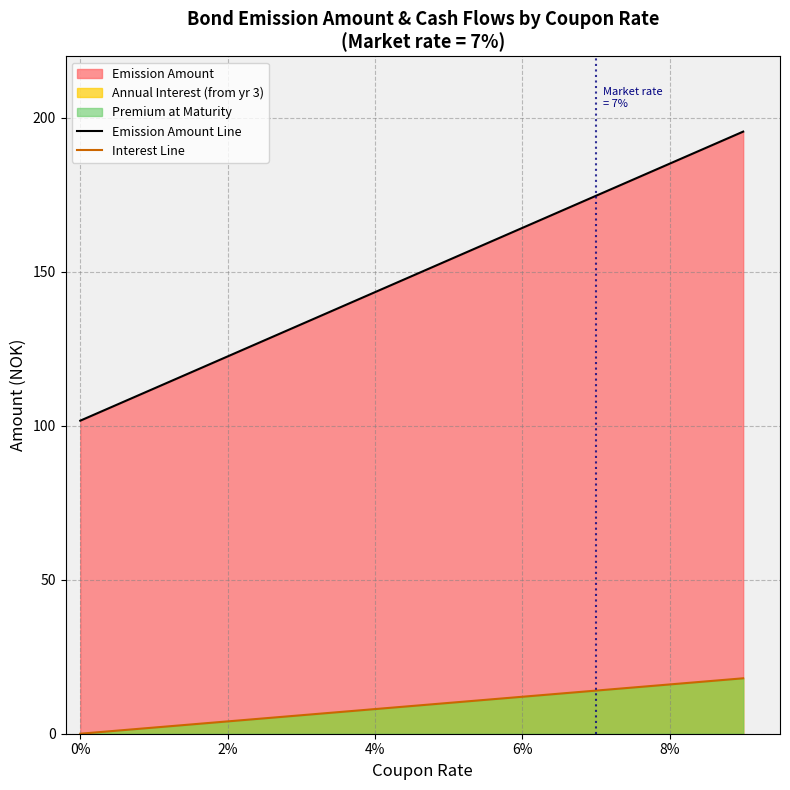

How many data points in Interest Line are above 14?

1